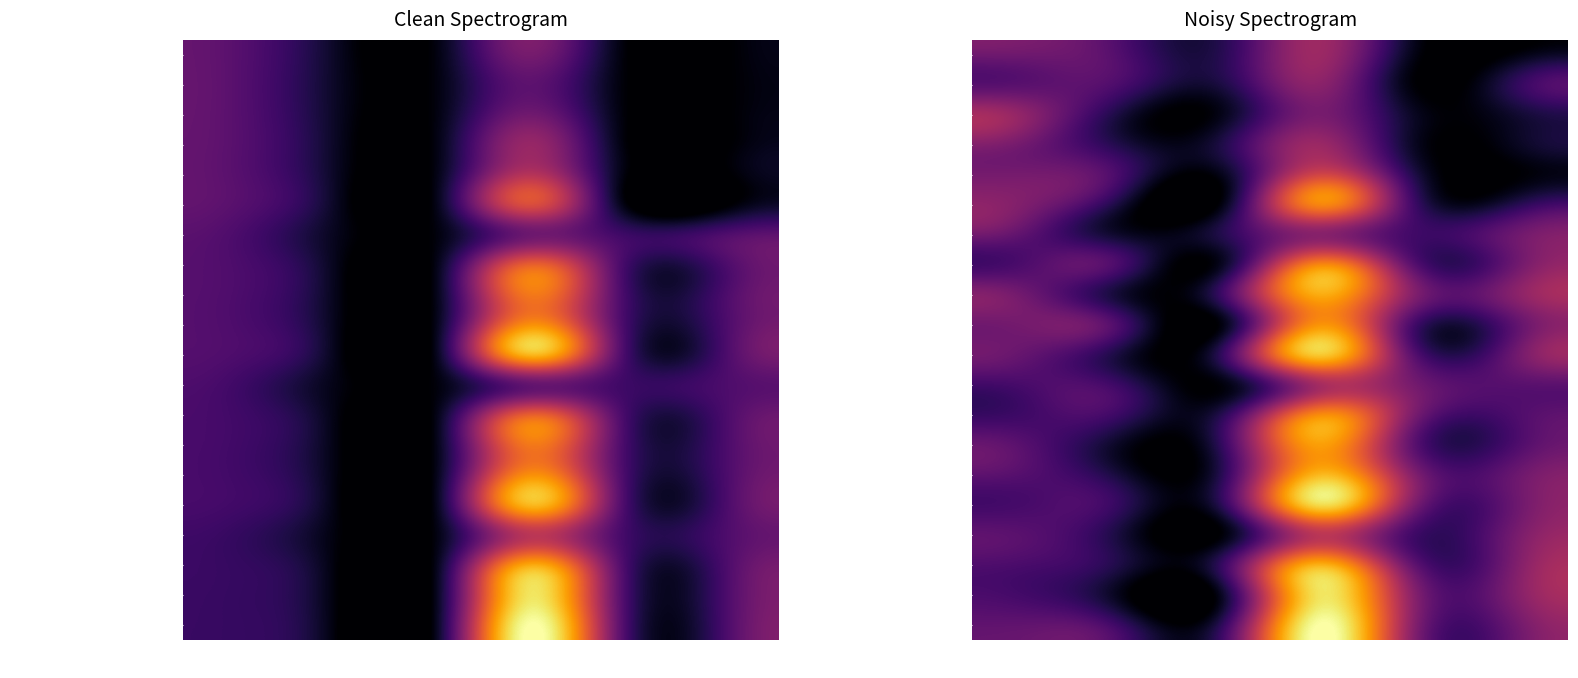

At how many categories does at least one series exceed 0?

6